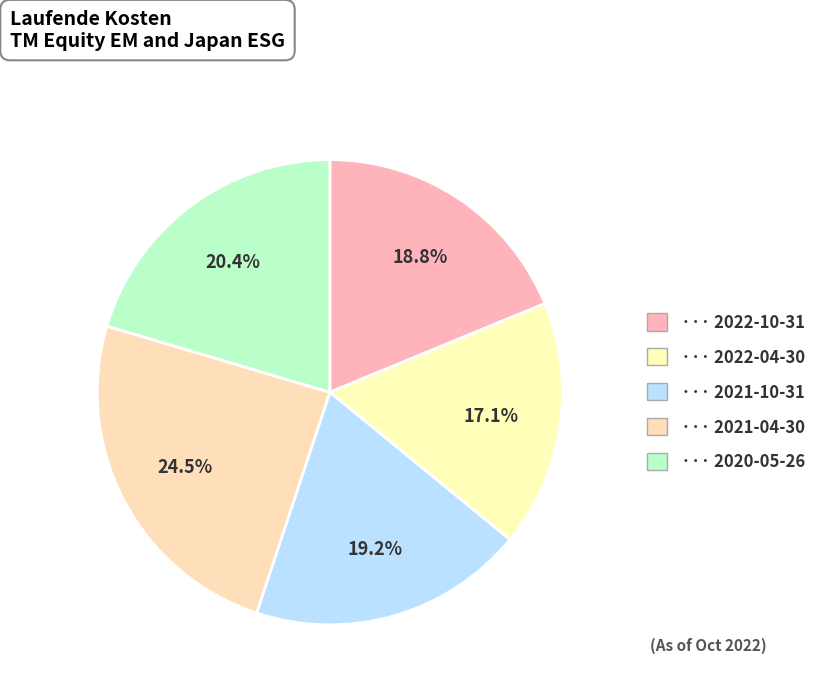

How many segments does this pie chart have?

5